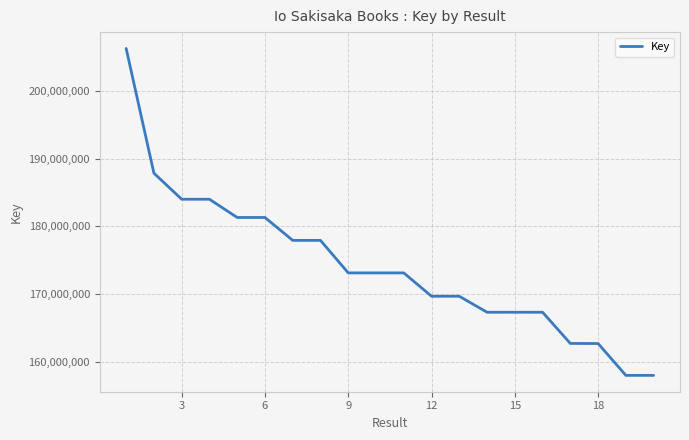

What is the greatest value displayed?

206246720